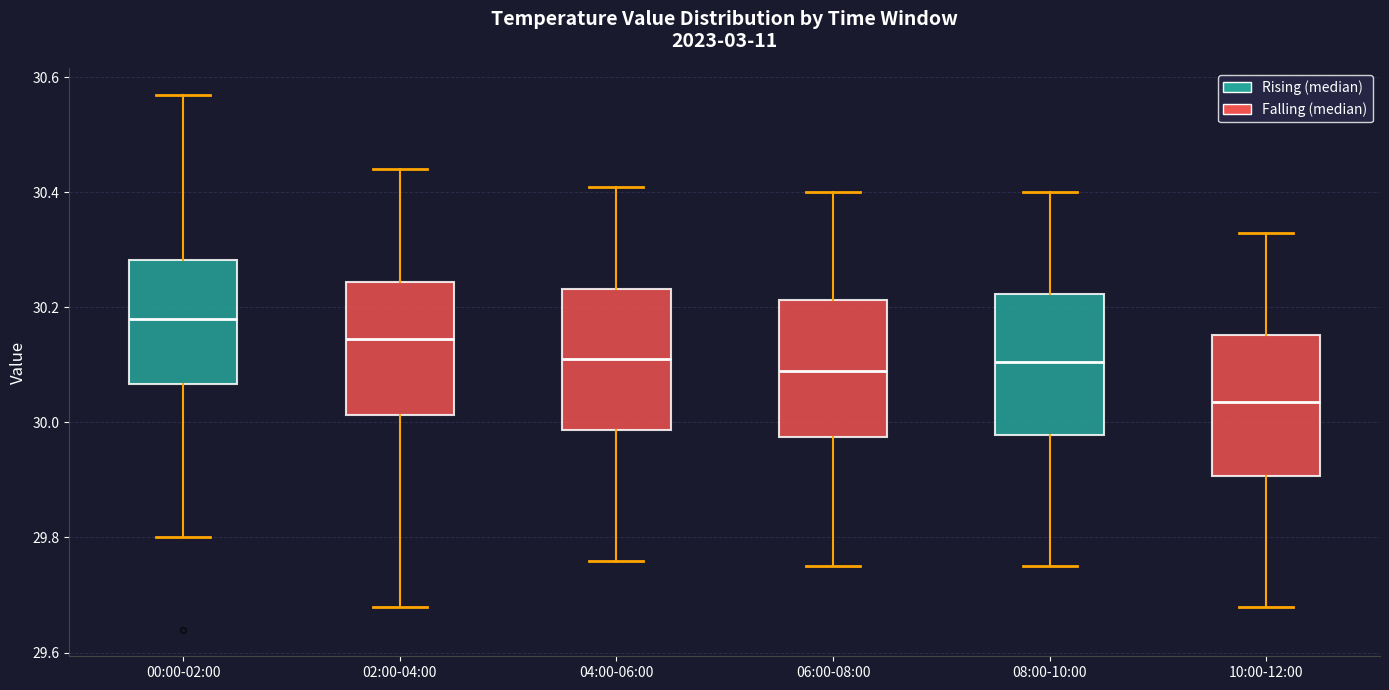

Reading left to right, transcribe this box plot: for each box, give where its median line is, the range the box spans, and where its two whiskers end, as read against the y-axis. The values are not printed on the chart, so give them approximately, as read against the axis.

00:00-02:00: median 30.18, box 30.06 to 30.28, whiskers 29.80 to 30.58
02:00-04:00: median 30.14, box 30.02 to 30.24, whiskers 29.68 to 30.44
04:00-06:00: median 30.12, box 29.98 to 30.24, whiskers 29.76 to 30.42
06:00-08:00: median 30.10, box 29.98 to 30.22, whiskers 29.76 to 30.40
08:00-10:00: median 30.10, box 29.98 to 30.22, whiskers 29.76 to 30.40
10:00-12:00: median 30.04, box 29.90 to 30.16, whiskers 29.68 to 30.34